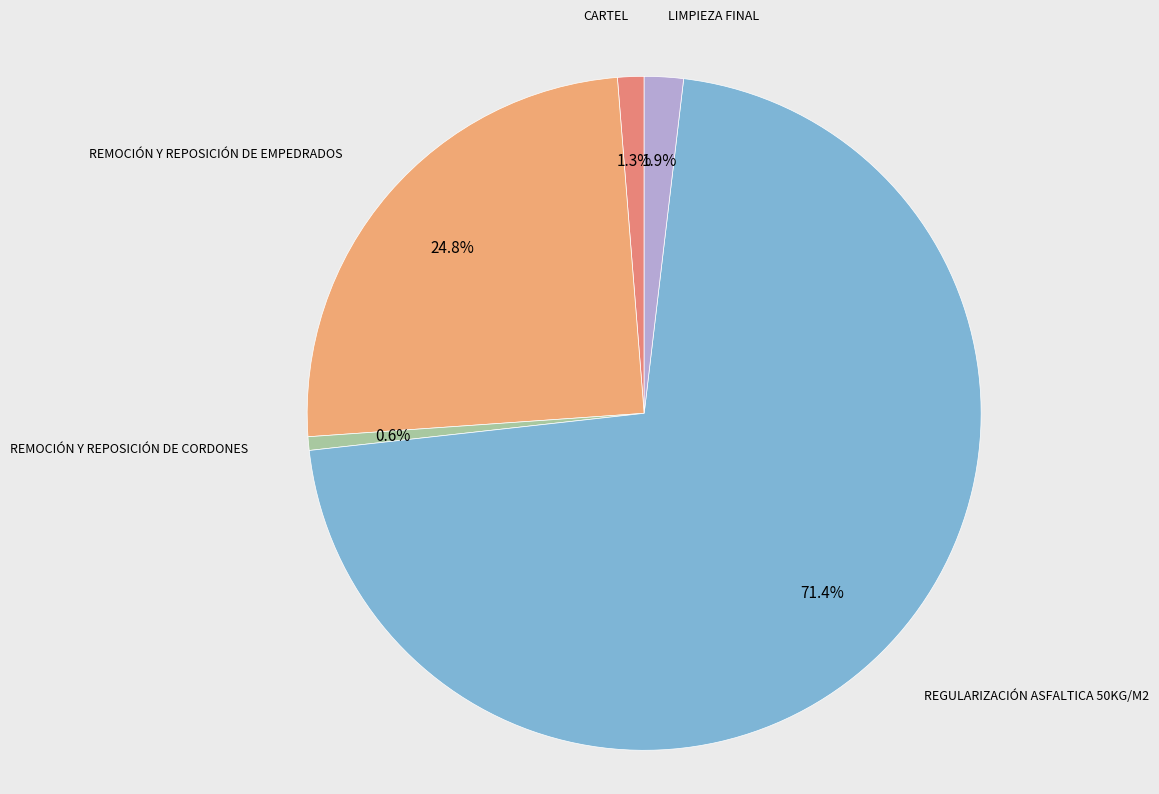

To the nearest percent, what is the difference between the largest and smallest slice percentages?

71%